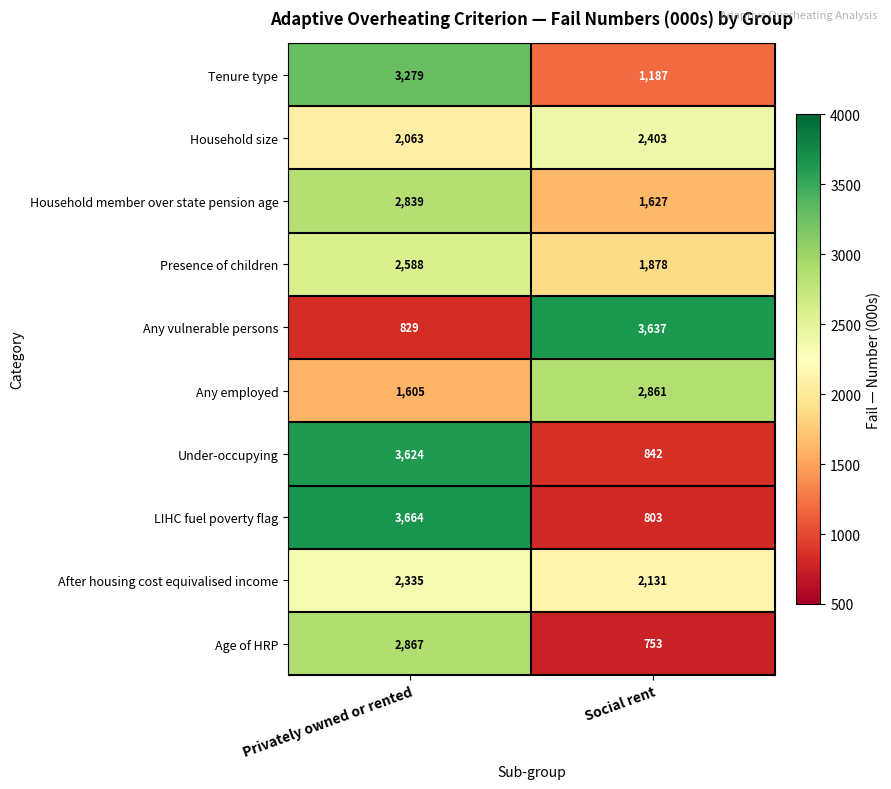

Is it true that After housing cost equivalised income equals 2335 at Privately owned or rented?

True